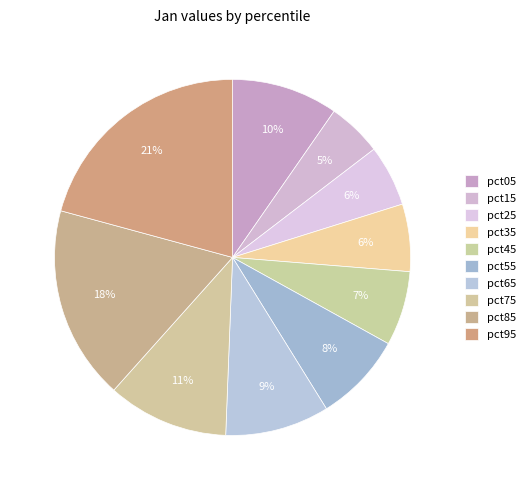

Between pct05 and pct55, which is larger?

pct05